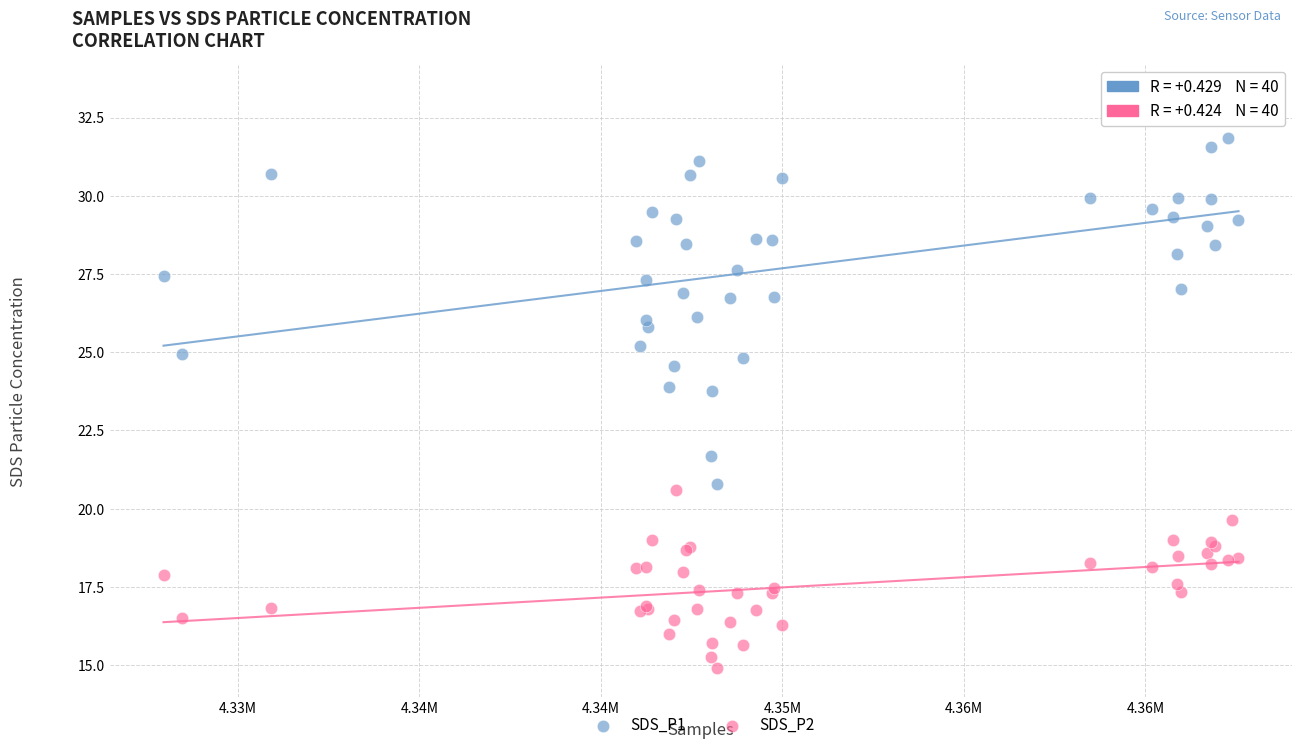

Which series contains the highest Y value?

SDS_P1